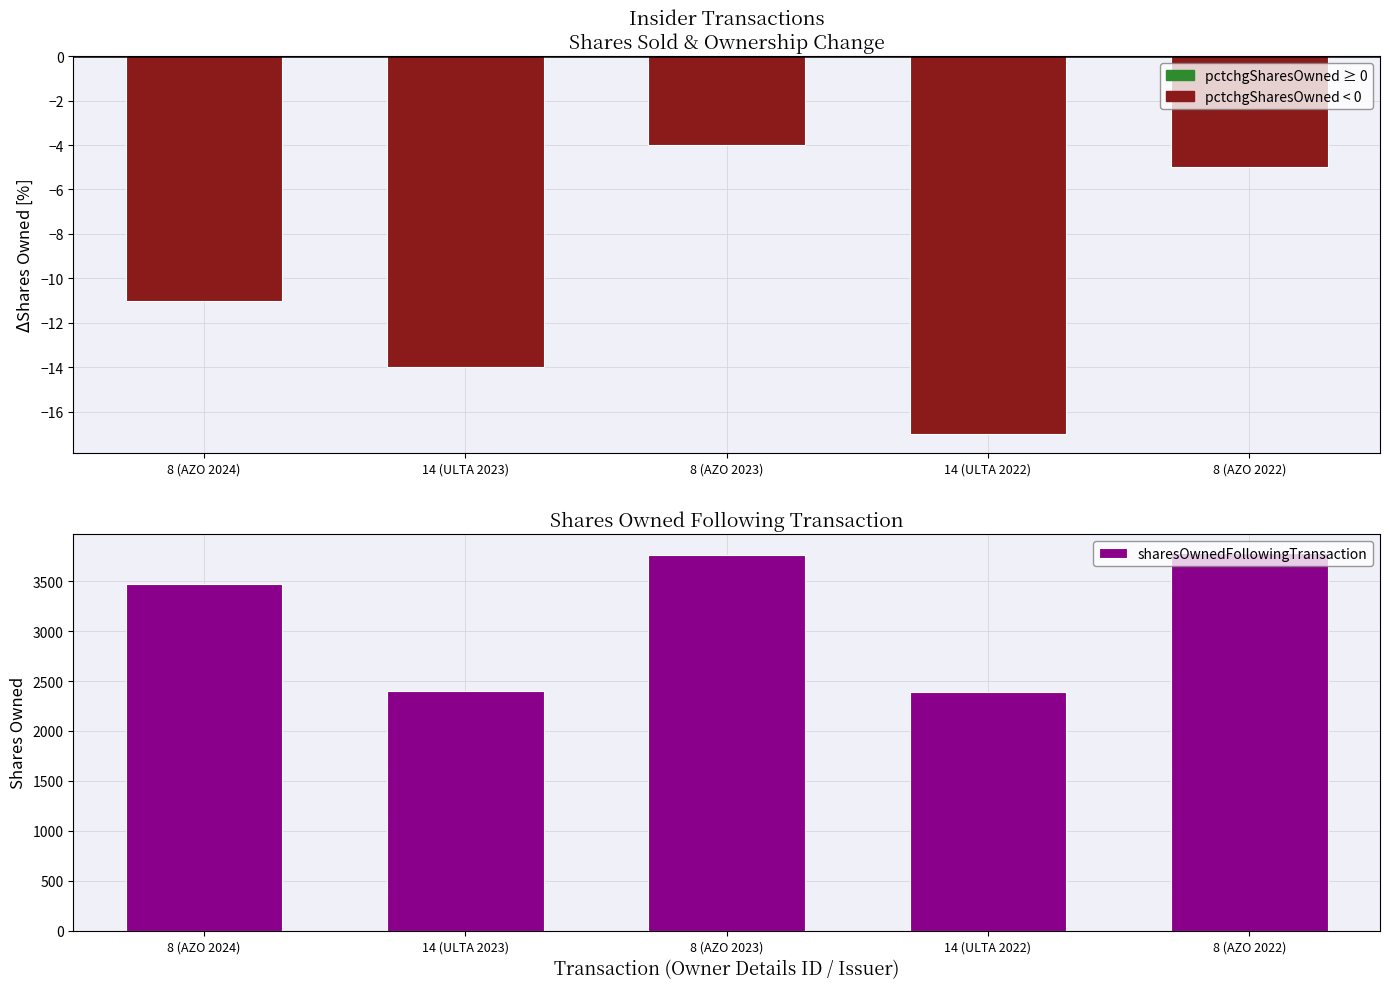

What is the sum of all values?

15807